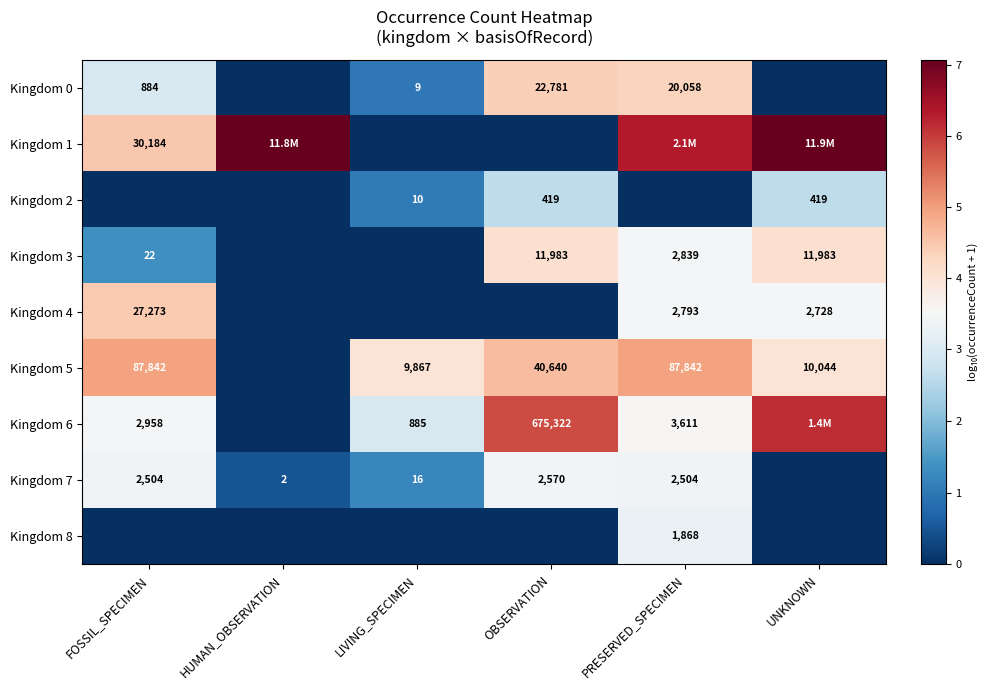

Is the value of Kingdom 0 at FOSSIL_SPECIMEN greater than the value of Kingdom 5 at PRESERVED_SPECIMEN?

No